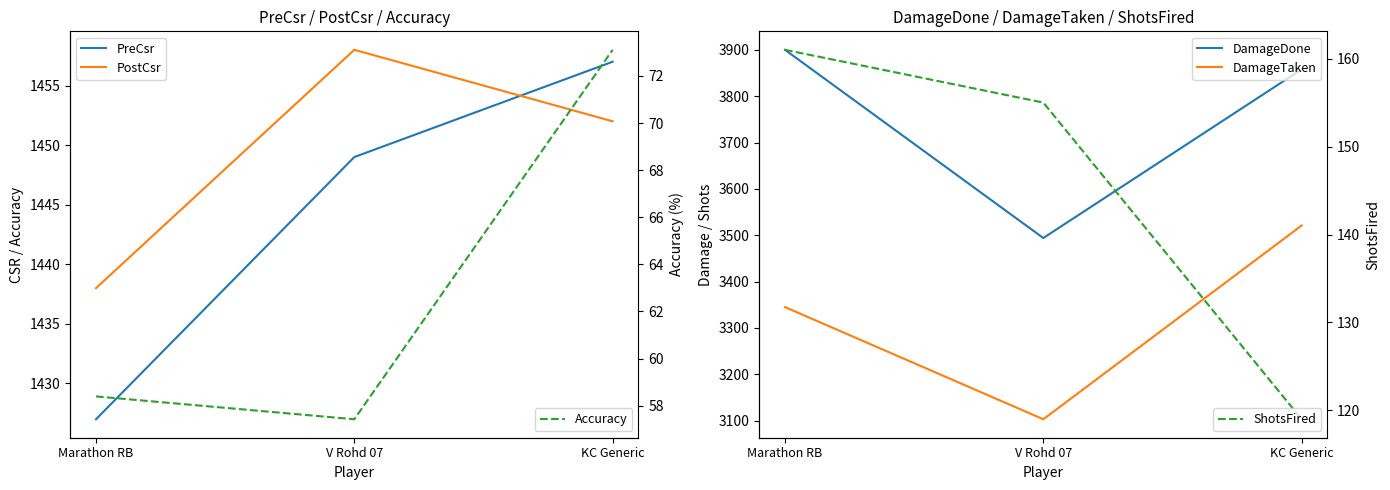

How many lines are shown in the chart?

6